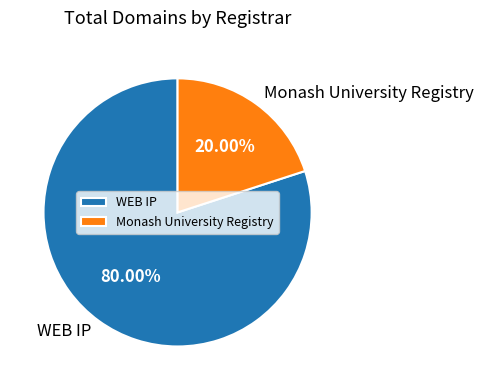

True or false: Monash University Registry accounts for 20% of the total.

True